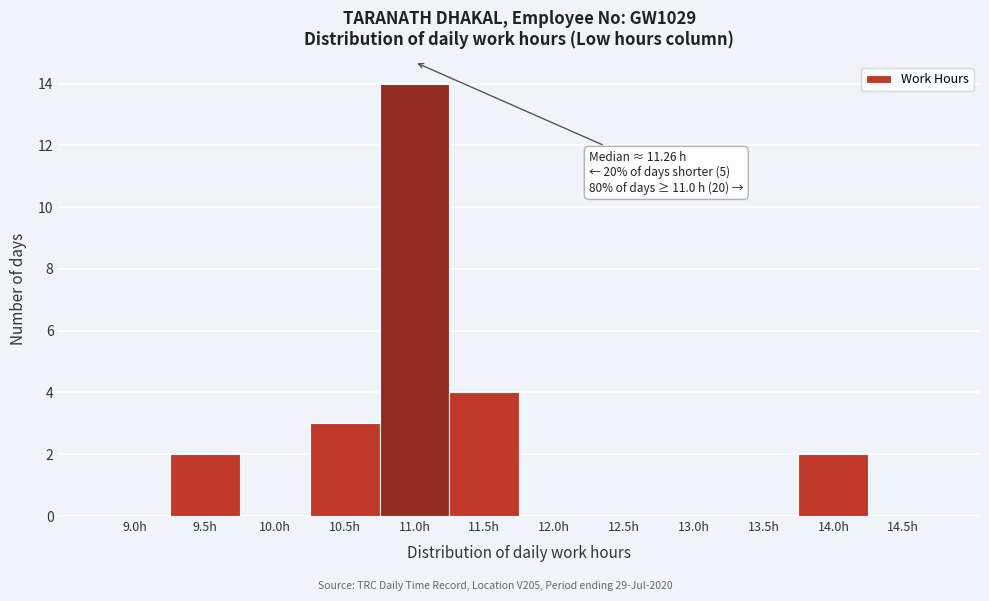

Reading left to right, what are all the values shown in this chart?

9.0h=0	9.5h=2	10.0h=0	10.5h=3	11.0h=14	11.5h=4	12.0h=0	12.5h=0	13.0h=0	13.5h=0	14.0h=2	14.5h=0